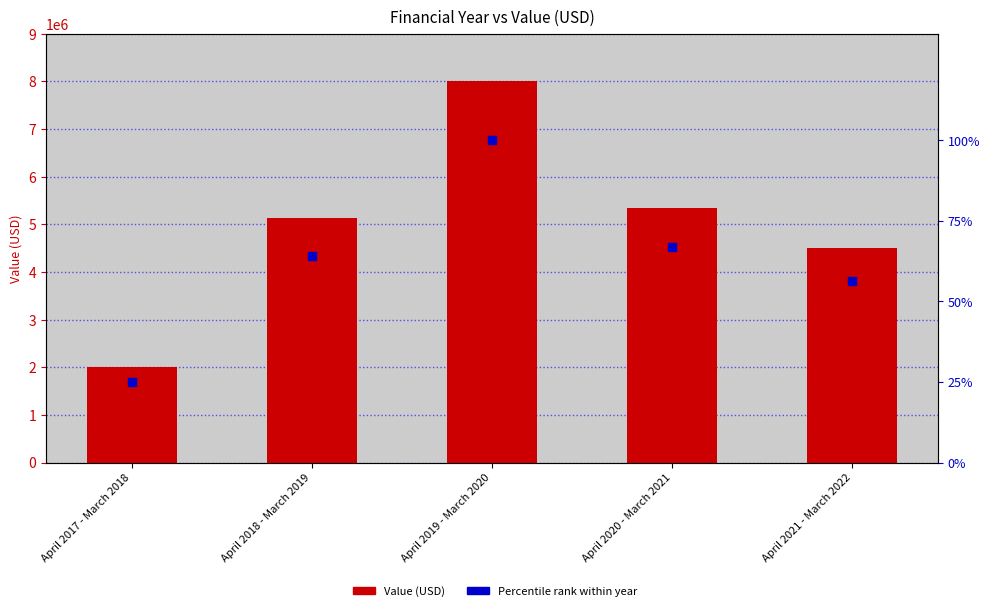

Which series reaches the maximum Y coordinate?

Value (USD)